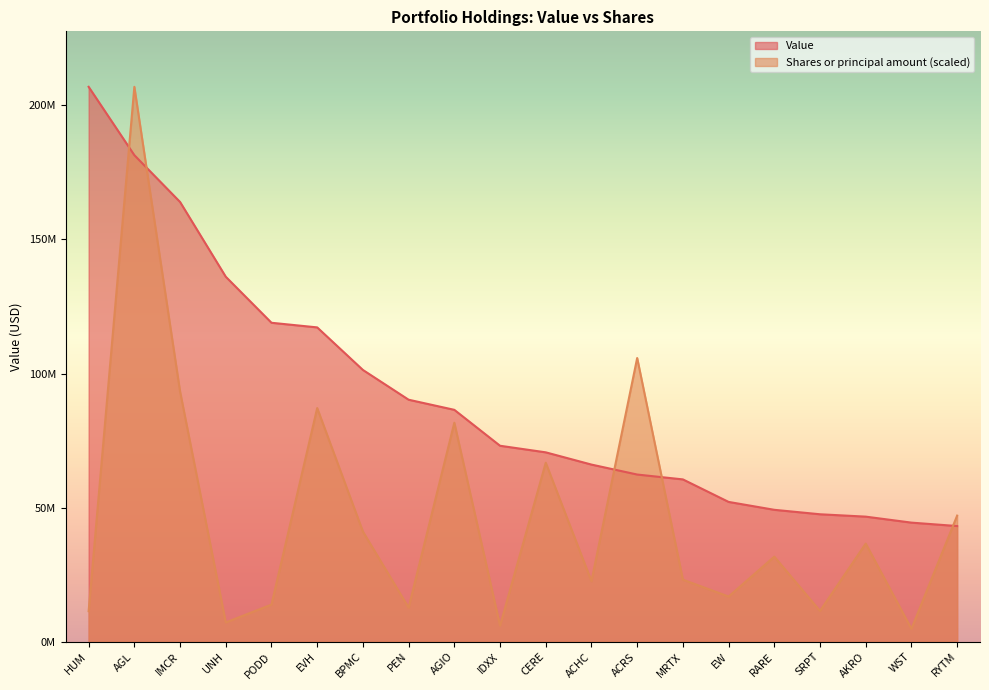

What is the lowest value of the Value series?

43141000.0